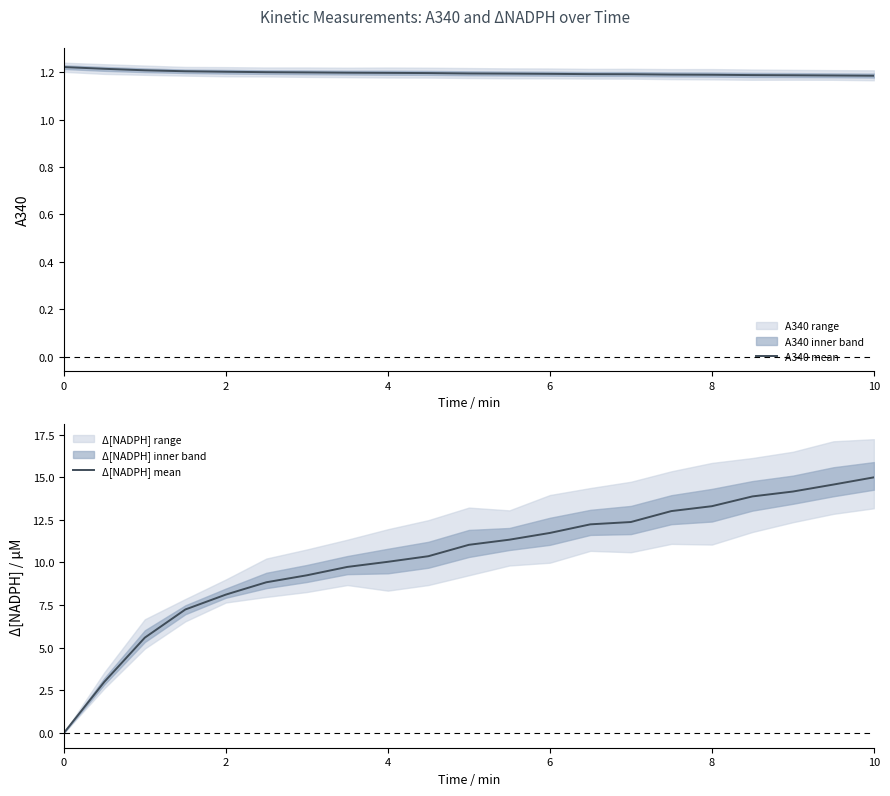

The A340 mean series shows 0.5 at 10. True or false?

False